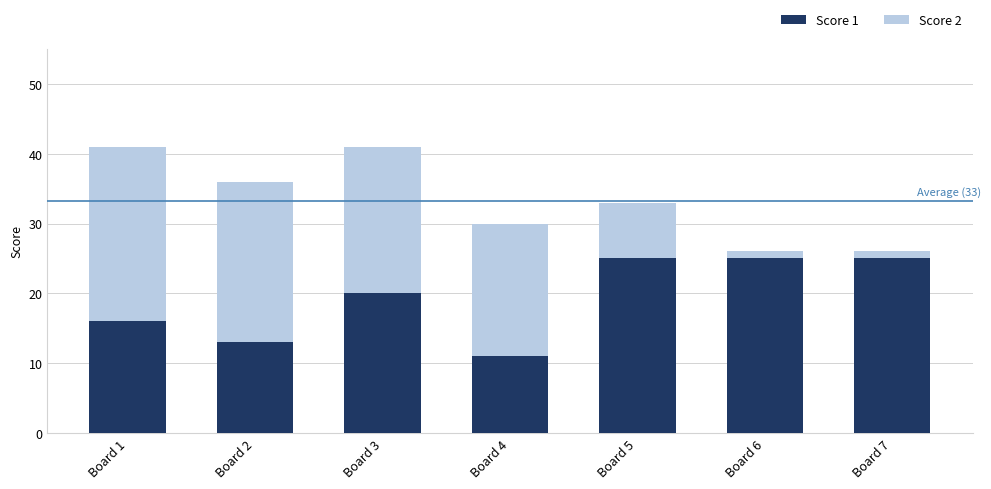

Is it true that Score 1 equals 2 at Board 4?

False